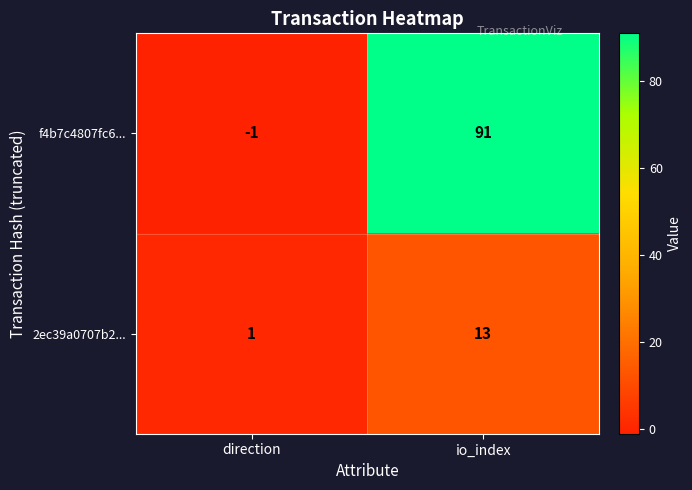

Count the number of categories in the chart.

2